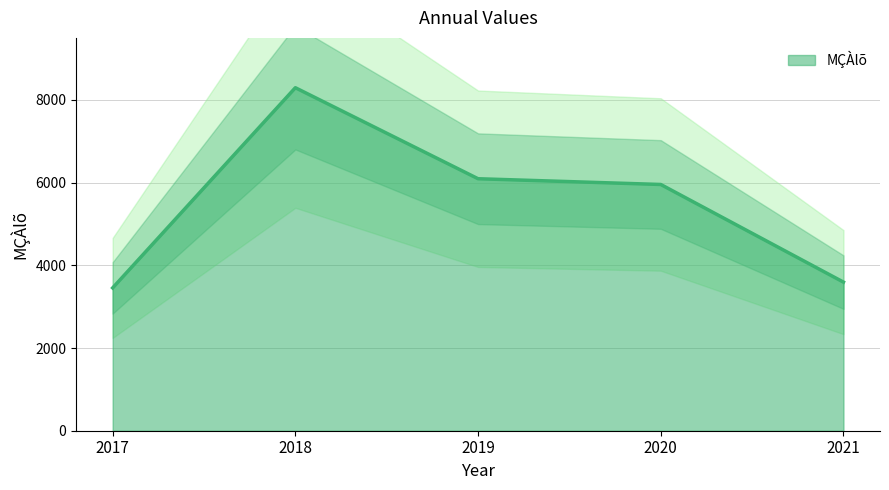

Reading left to right, list all the values displayed in this chart.

3454	8295	6094	5955	3594